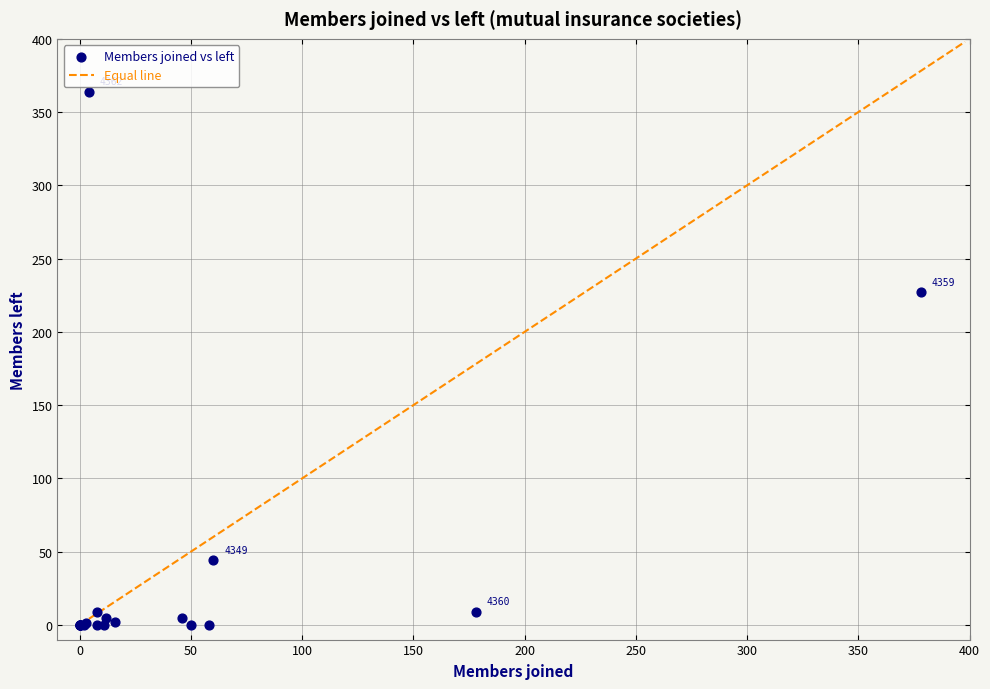

What Y value in the scatter plot is closest to 182?

227